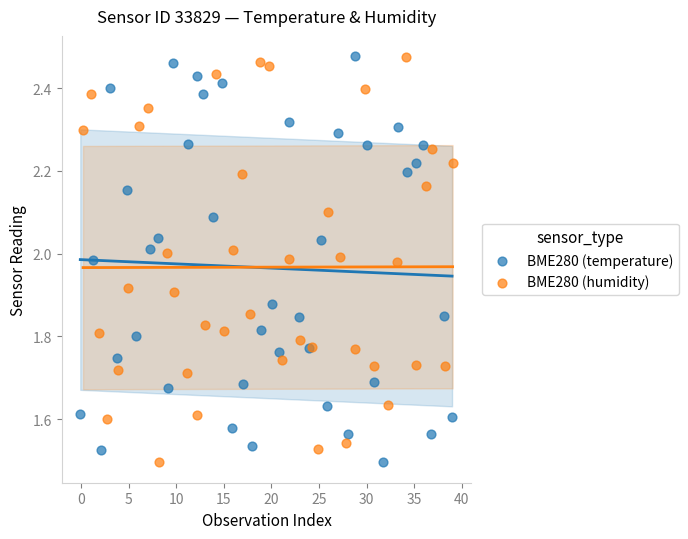

What are all the series names shown in the legend?

BME280 (temperature), BME280 (humidity)